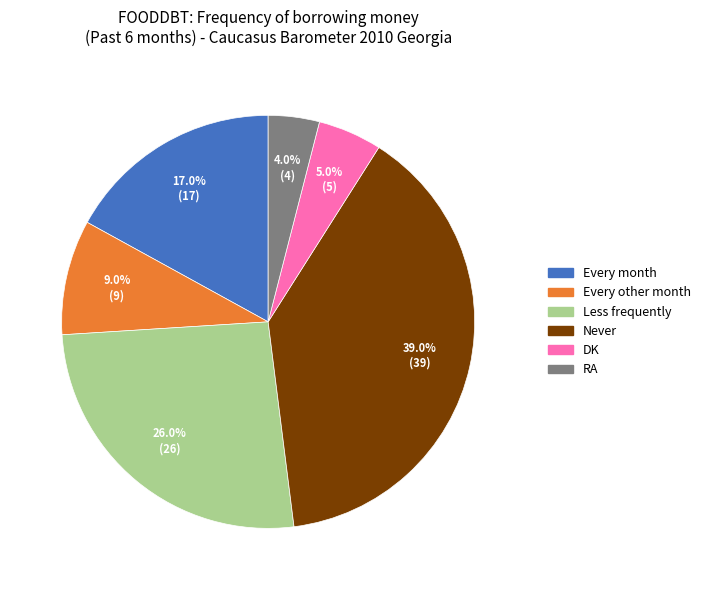

Is the sum of DK and Never greater than half?

No